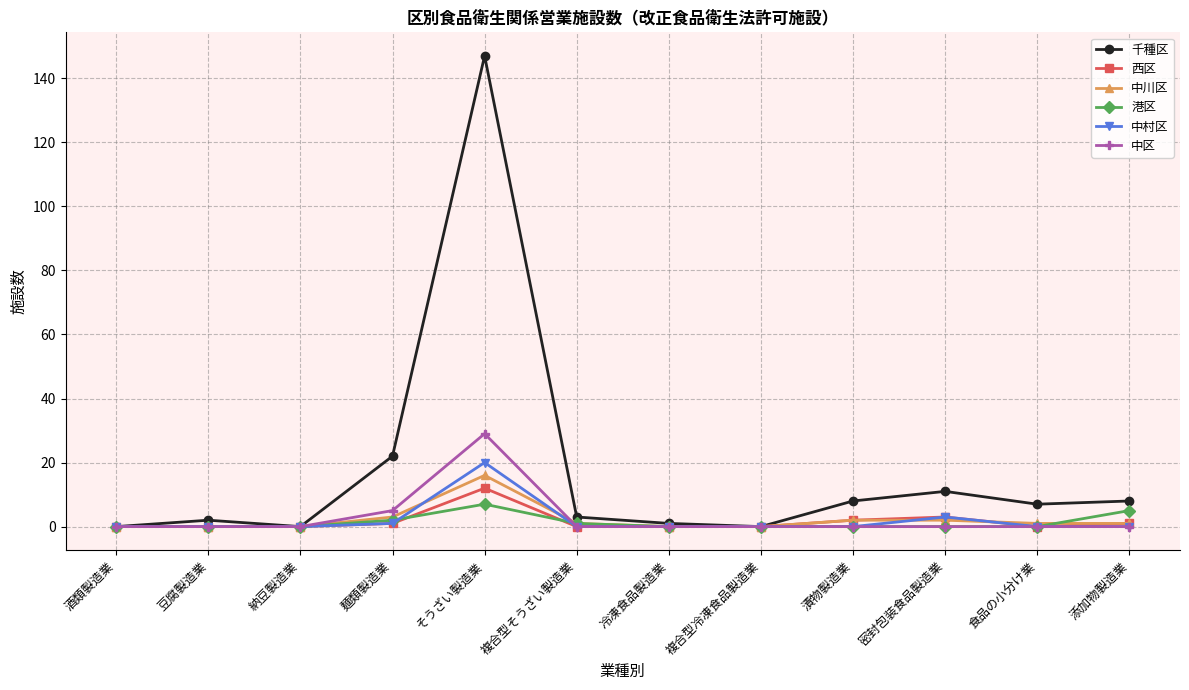

Which series has the largest total across all categories?

千種区